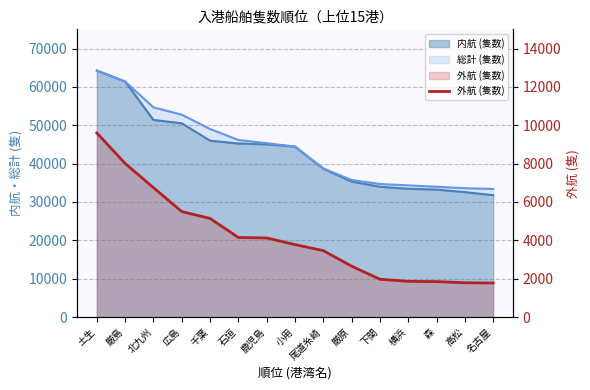

List the labels in order of value, smallest first.

名古屋, 高松, 森, 横浜, 下関, 厳原, 尾道糸崎, 小用, 鹿児島, 石垣, 千葉, 広島, 北九州, 厳島, 土生